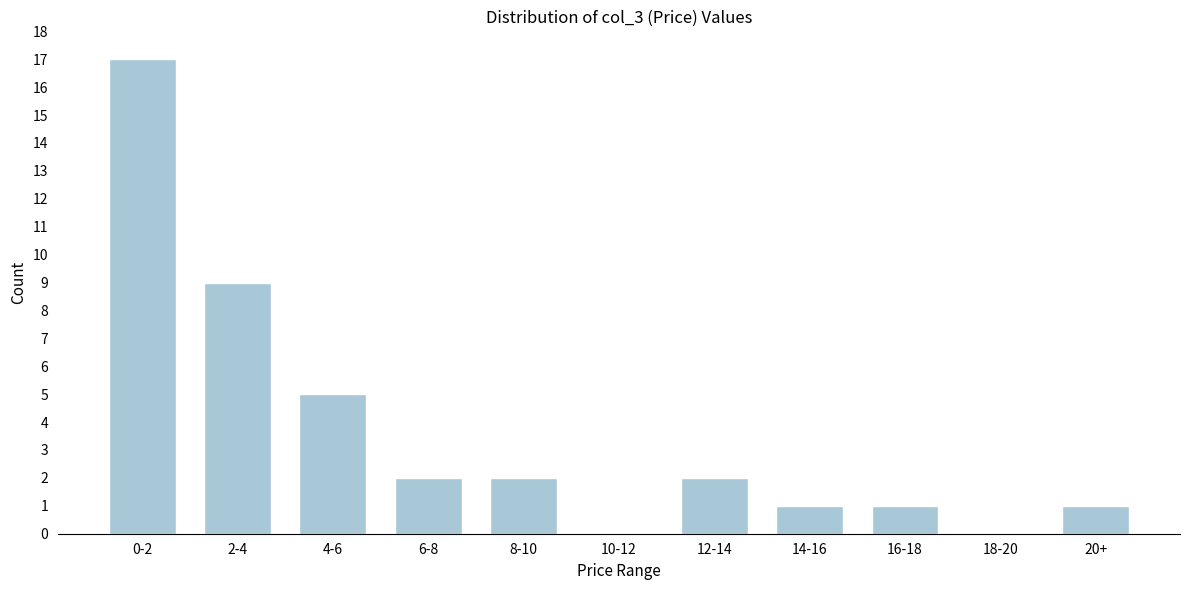

Reading left to right, extract all data points from this chart.

0-2=17	2-4=9	4-6=5	6-8=2	8-10=2	10-12=0	12-14=2	14-16=1	16-18=1	18-20=0	20+=1